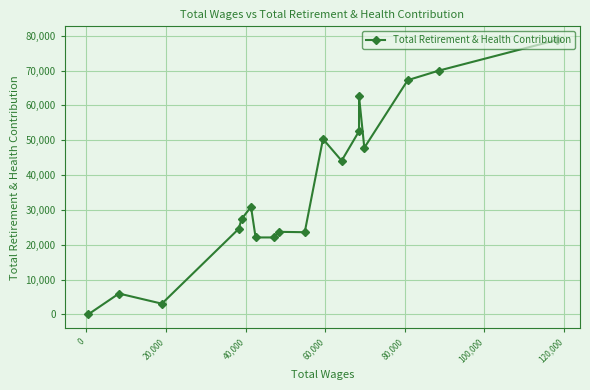

What is the average value?

36481